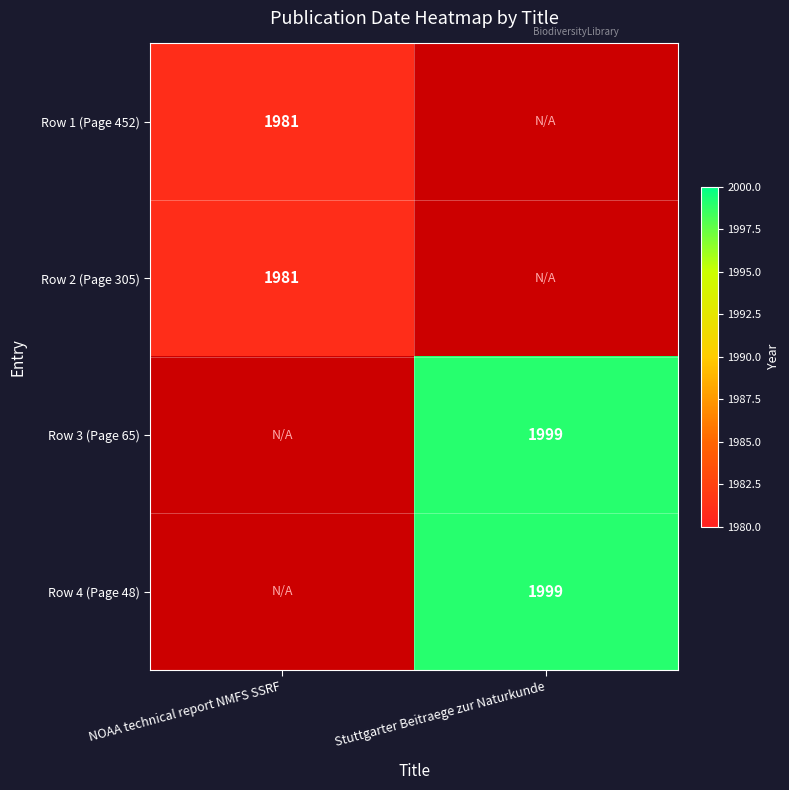

How many data points does each series have?

2